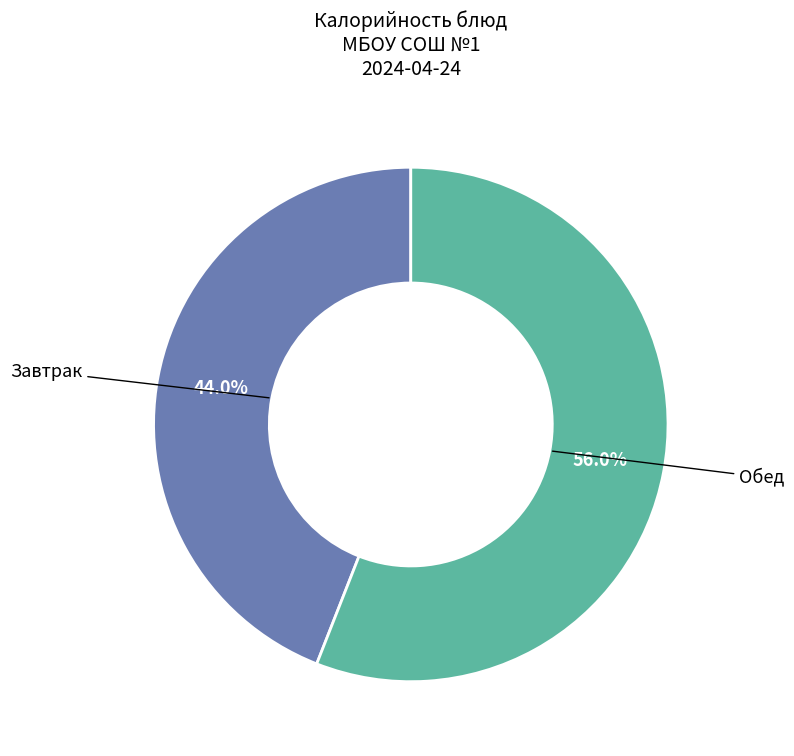

Is there any slice that represents more than half of the pie?

Yes